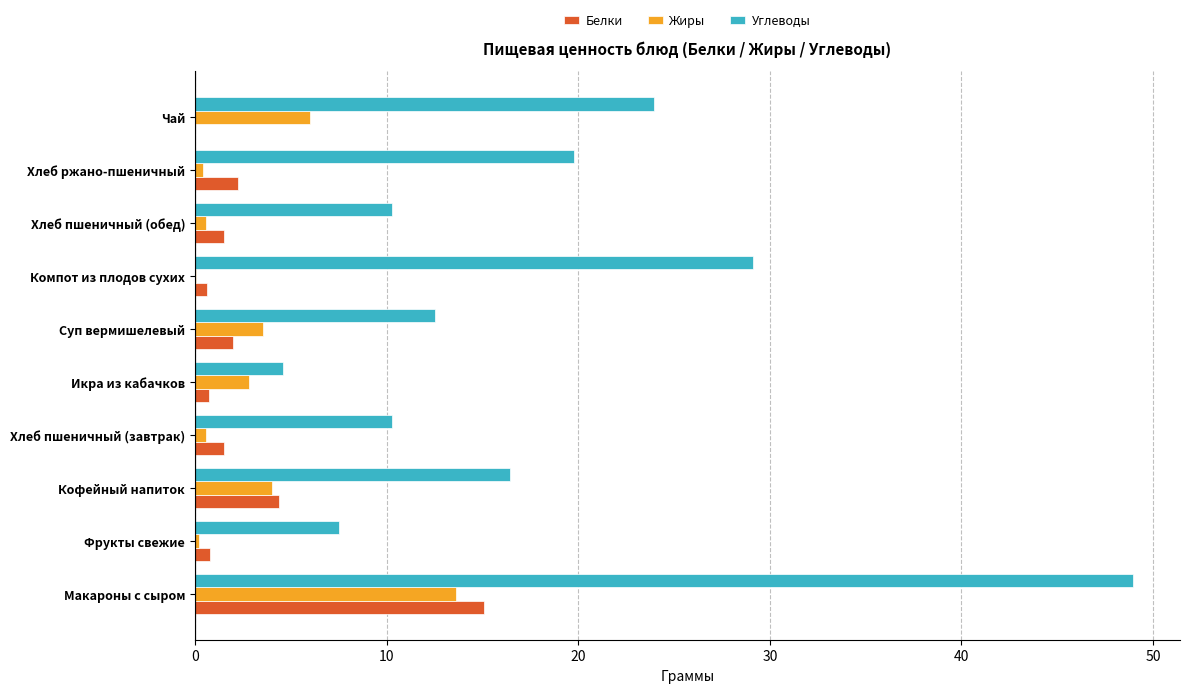

Is the value of Углеводы at Хлеб пшеничный (обед) greater than the value of Жиры at Икра из кабачков?

Yes